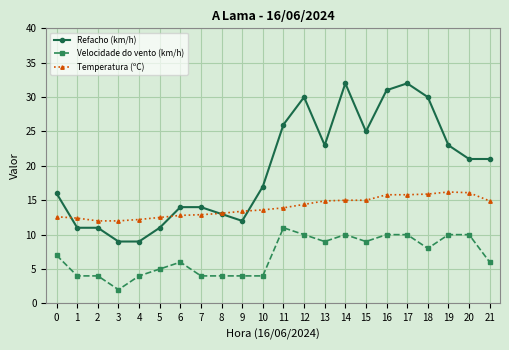

What is the value of the Refacho (km/h) point at the 15th from the left?

32.0